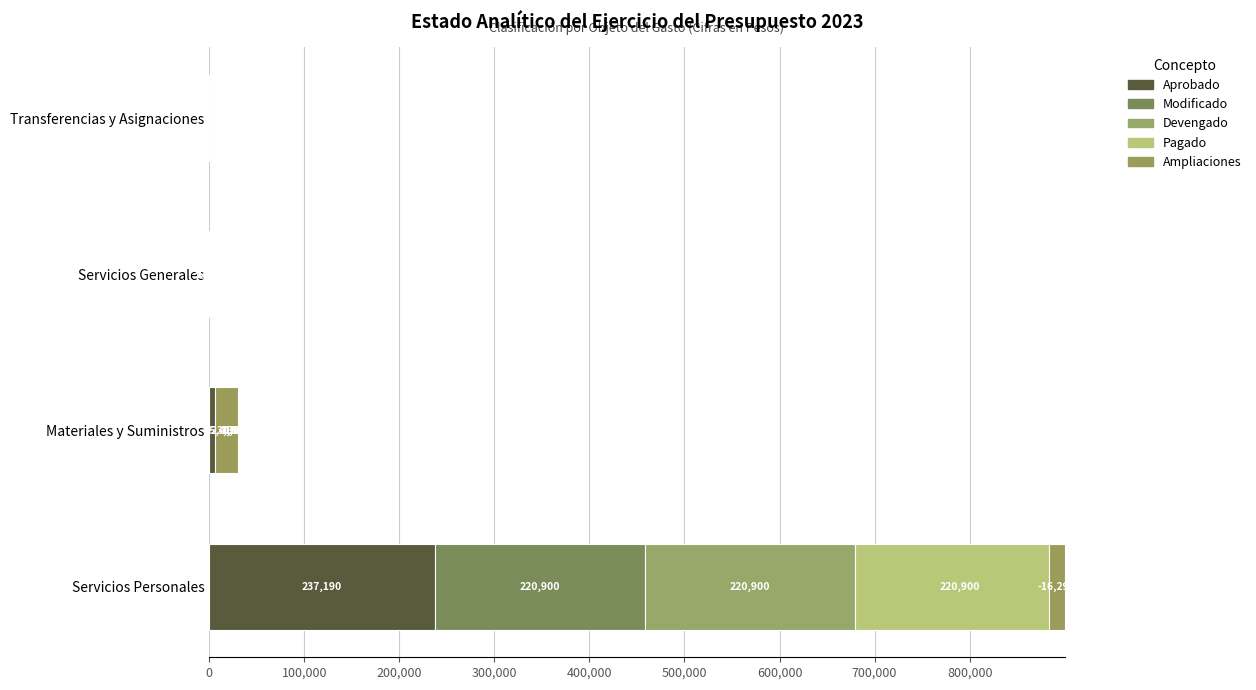

How many groups of bars are there?

4